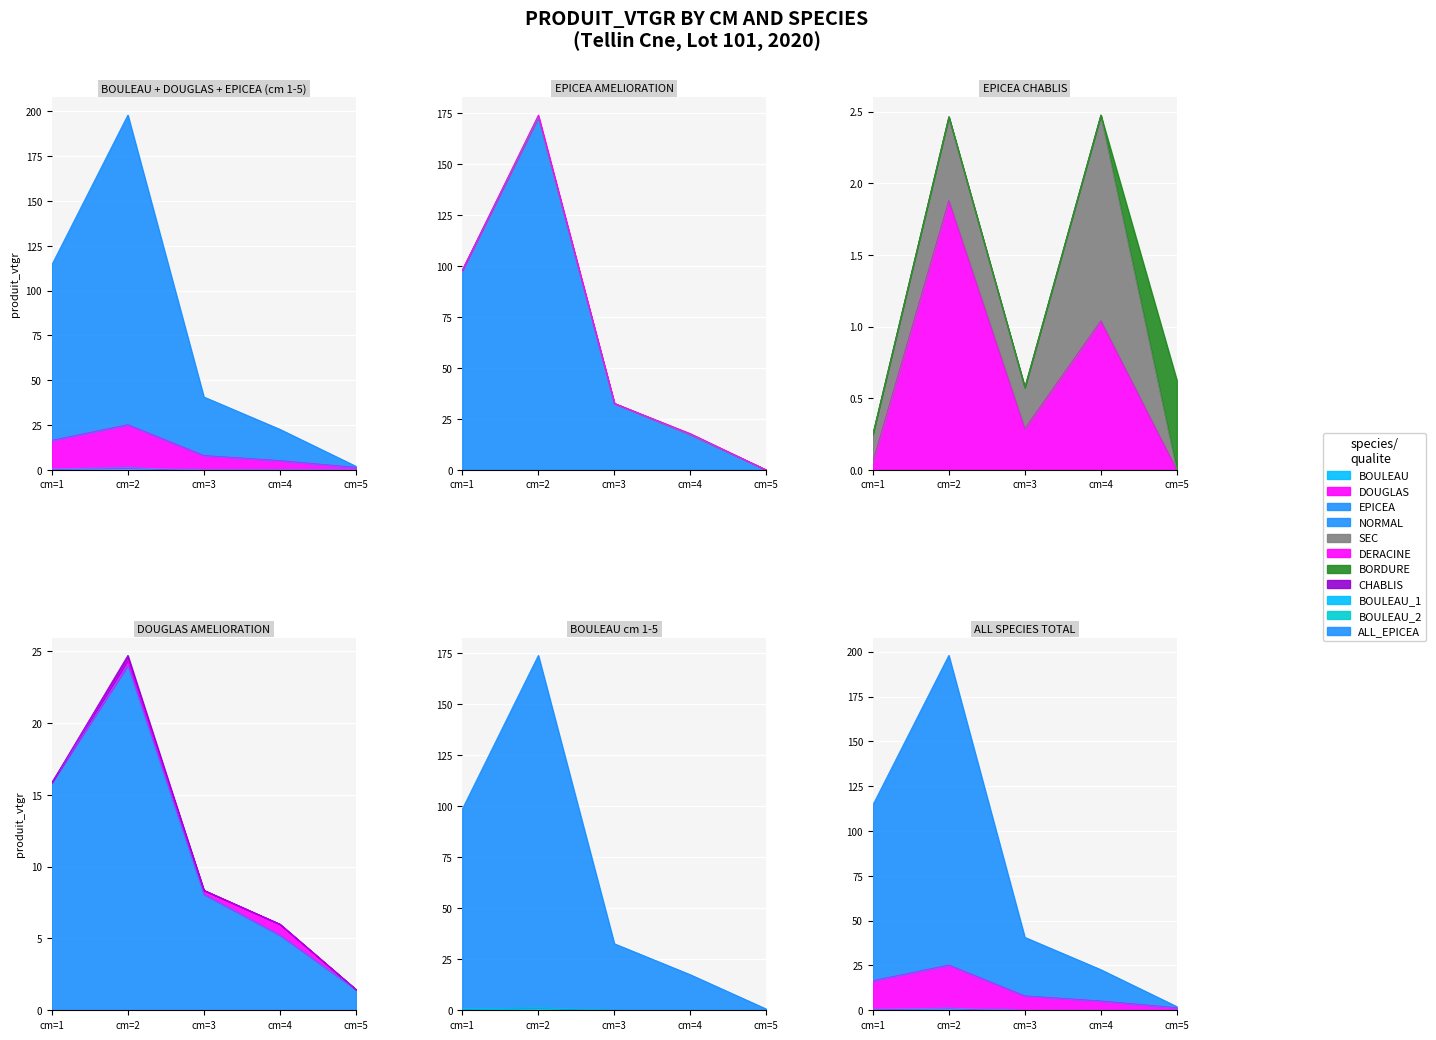

At which category does the chart reach its peak across all series?

cm=2